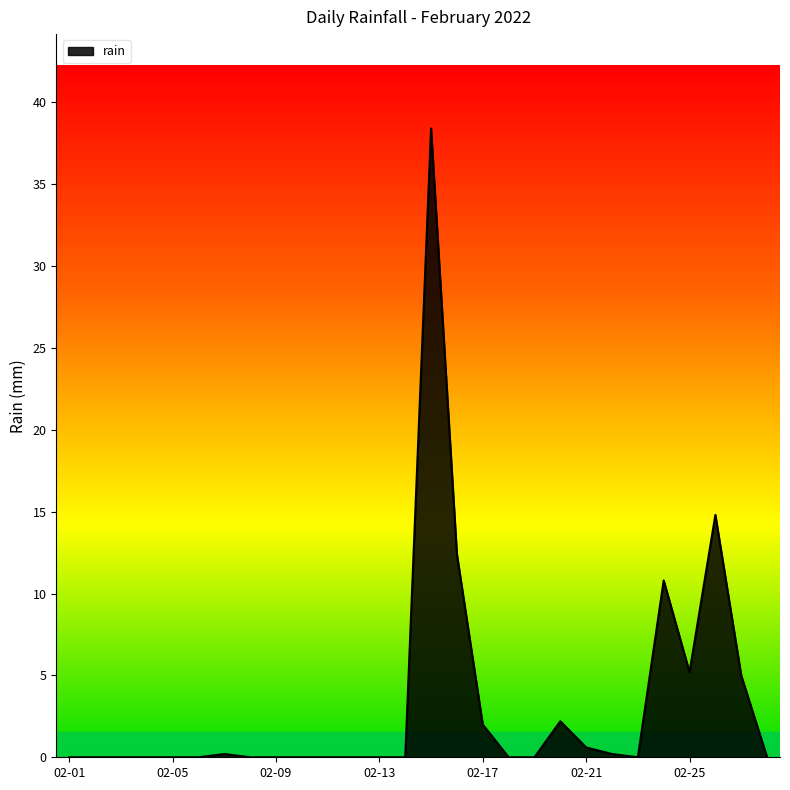

What is the difference between the maximum and minimum values?

38.4